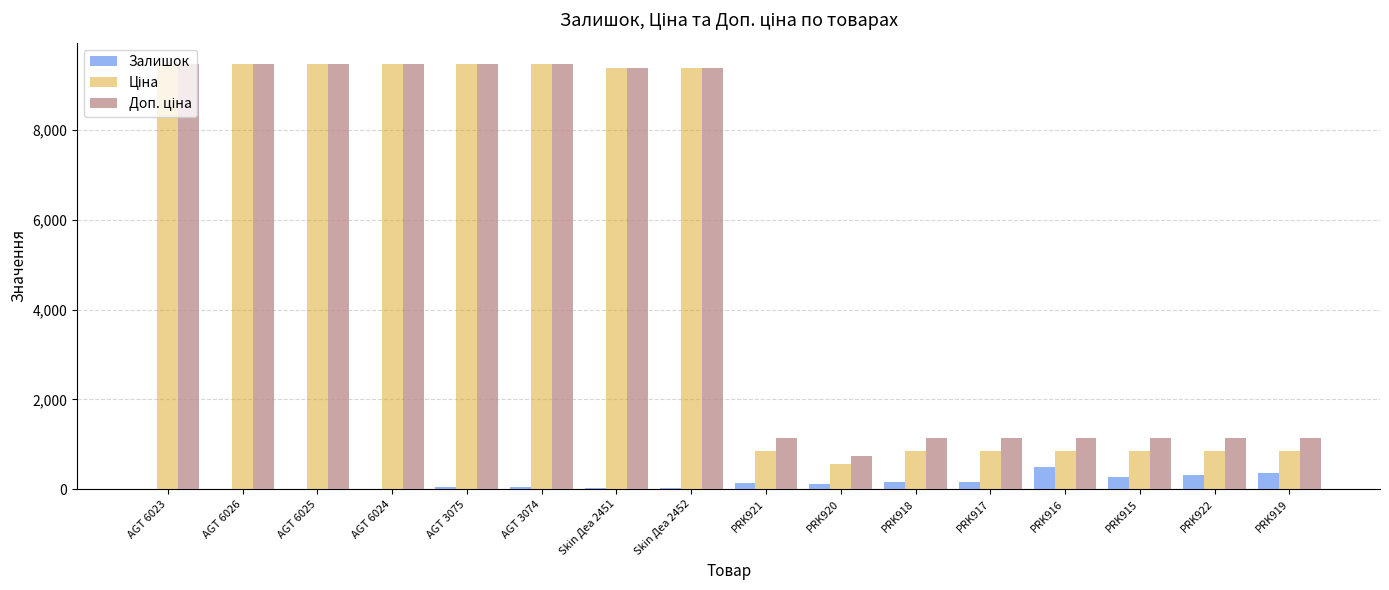

How many groups of bars are there?

16